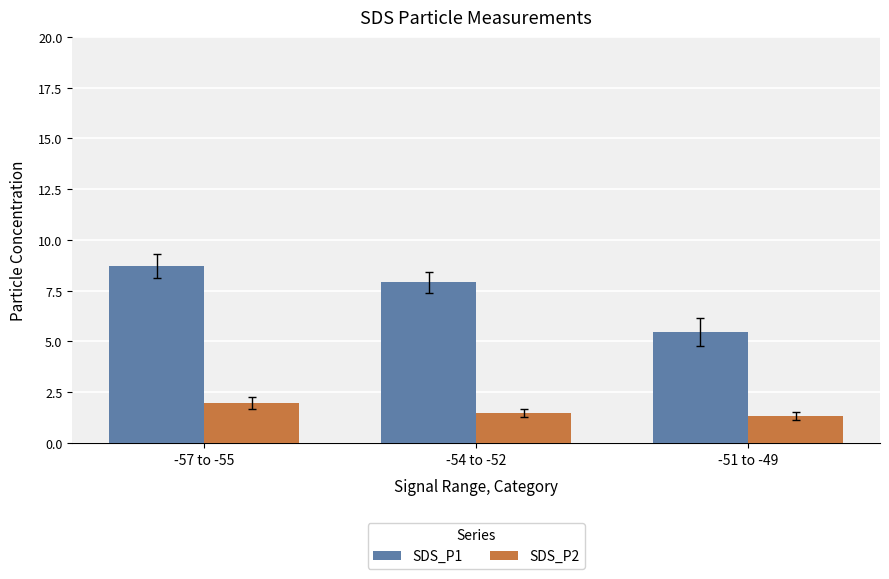

What is the minimum value shown in the chart?

1.3